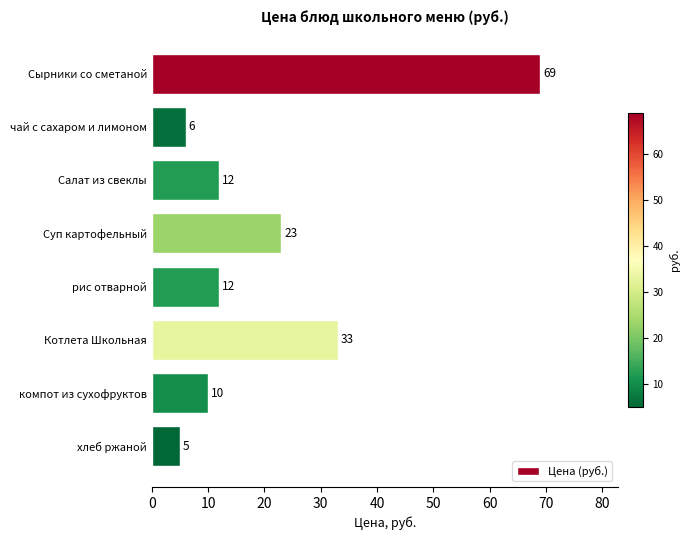

What is the average value?

21